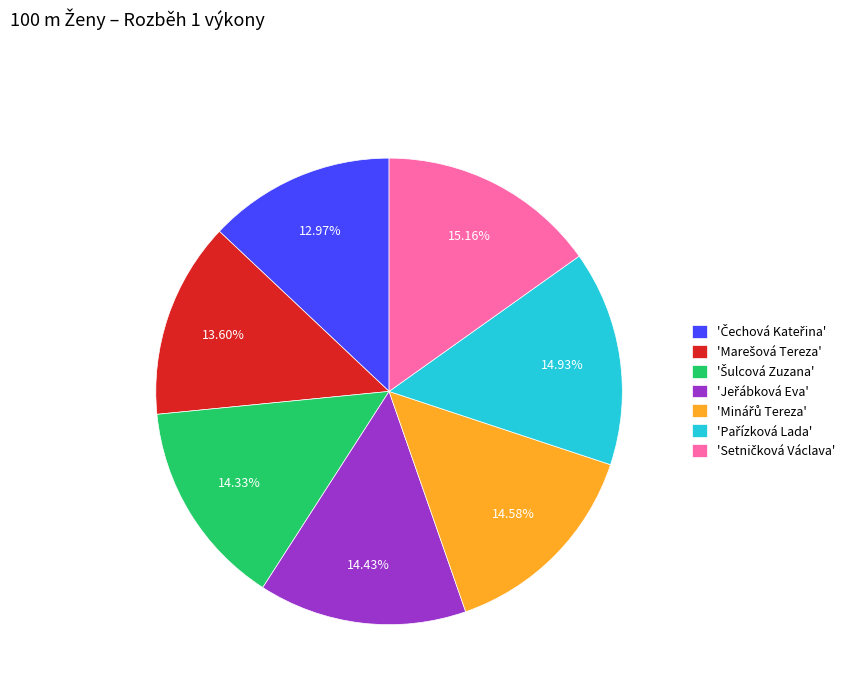

Is there a majority slice in this chart?

No